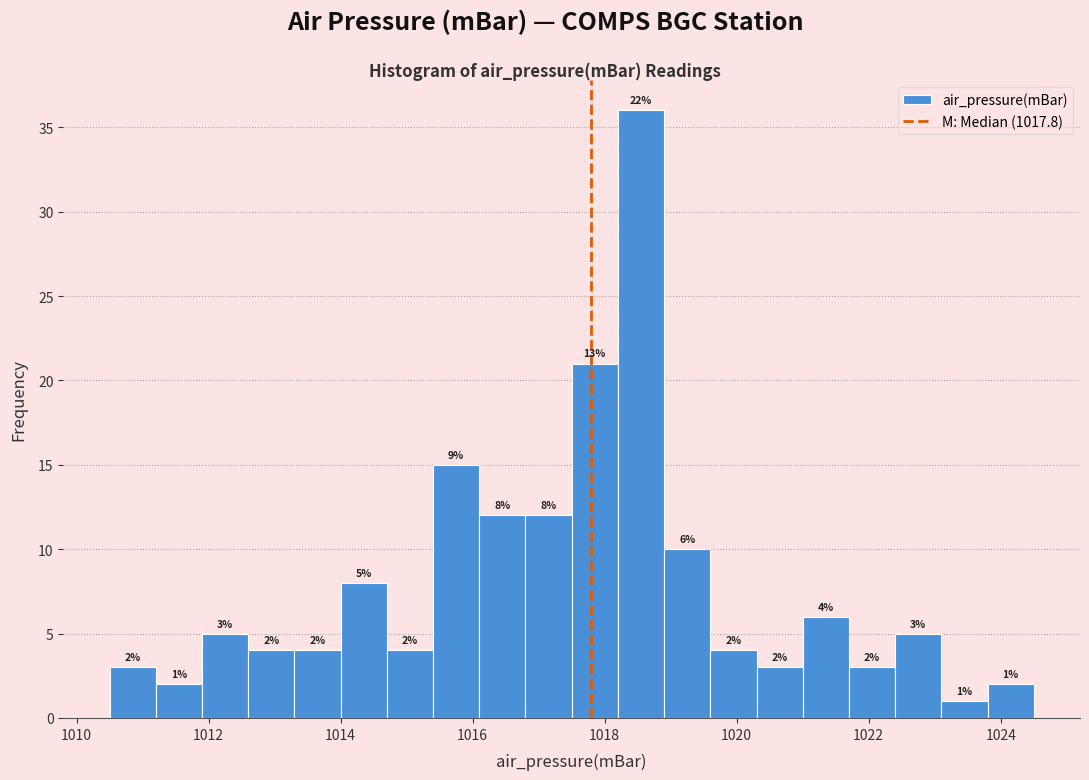

Read against the x-axis, roughly where is the centre of the tallest bar?

1018.6